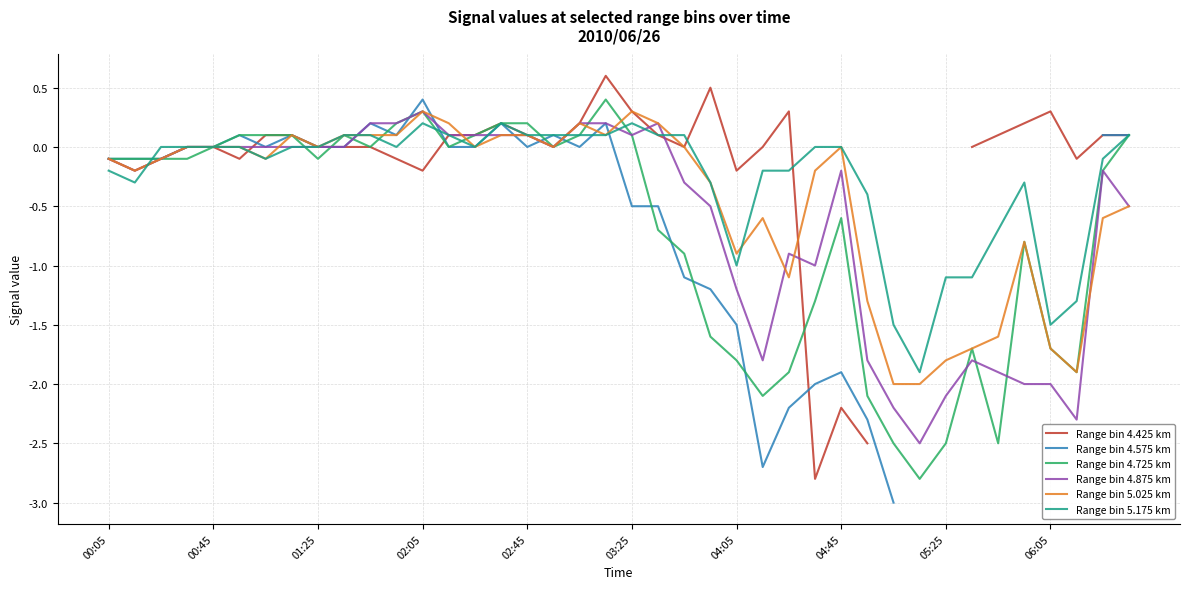

The value of Range bin 5.175 km at 27 is -0.0. True or false?

True